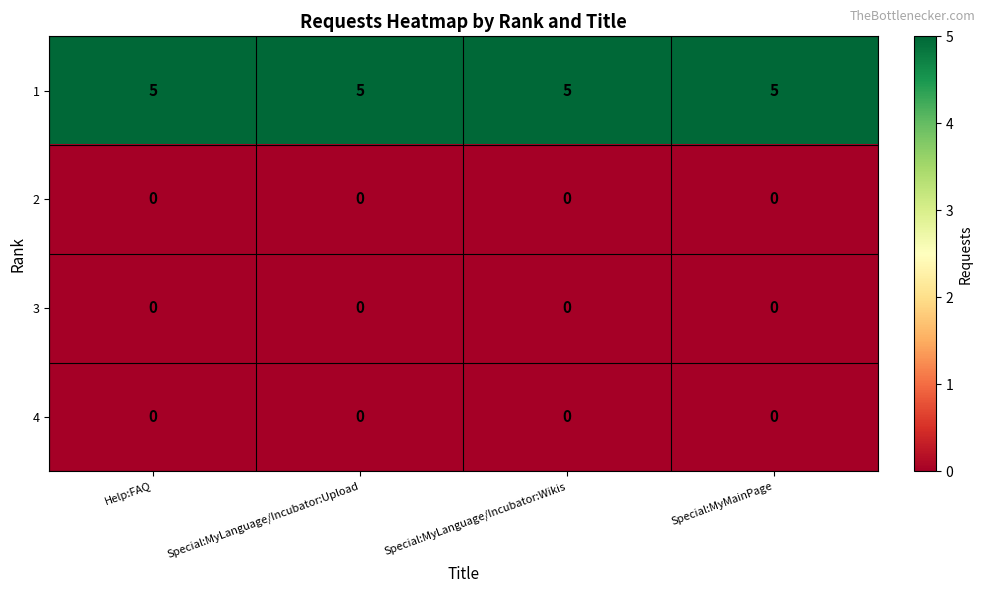

True or false: 2 has a value of 0 at Special:MyLanguage/Incubator:Upload.

True